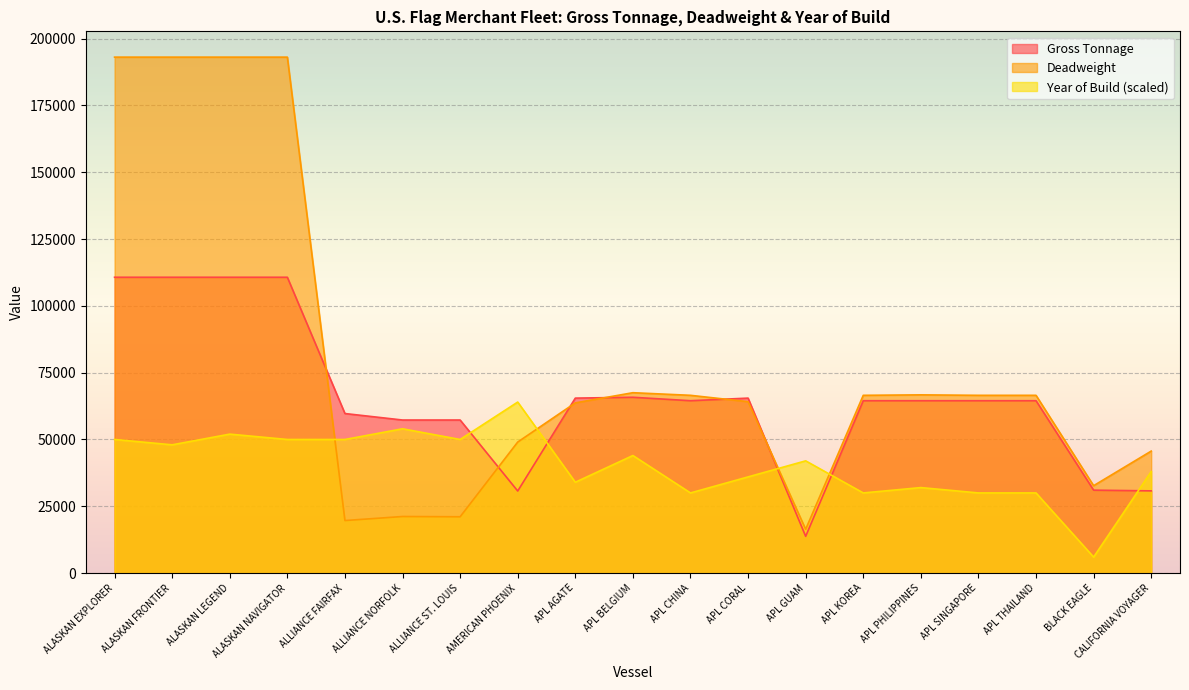

How many lines are shown in the chart?

3